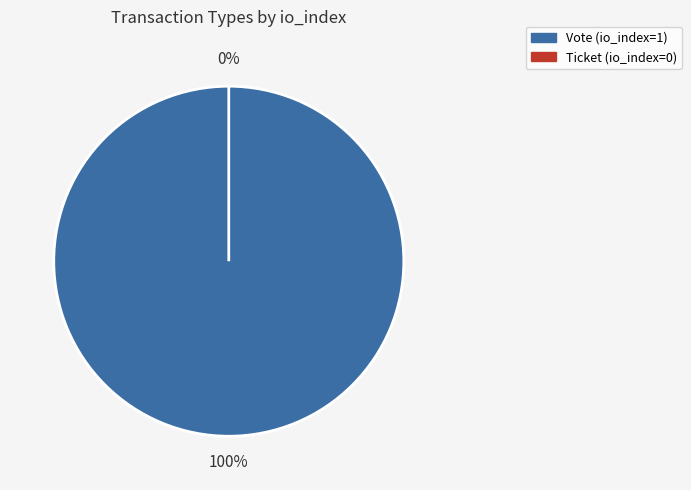

Does any single category account for the majority?

Yes